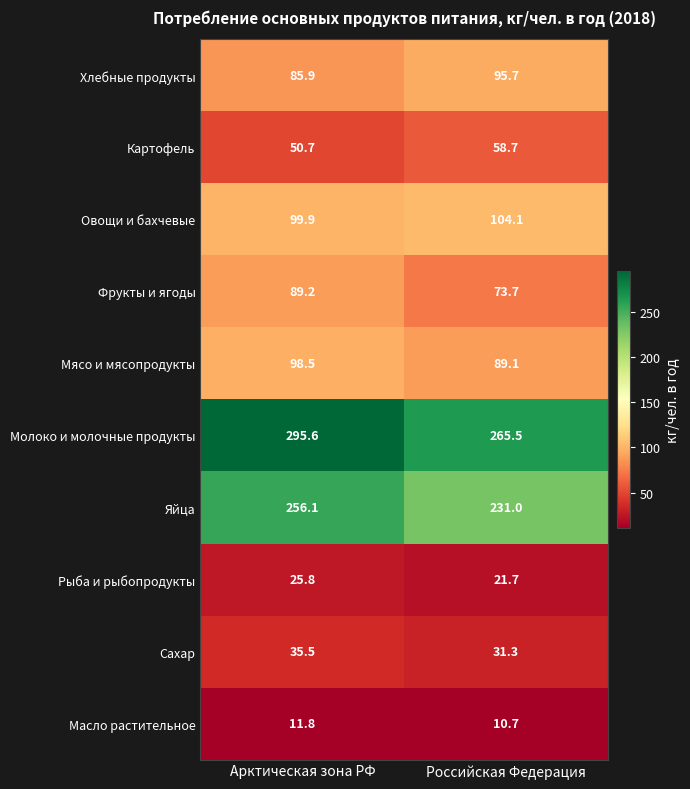

Rank the series at Российская Федерация from highest to lowest value.

Молоко и молочные продукты, Яйца, Овощи и бахчевые, Хлебные продукты, Мясо и мясопродукты, Фрукты и ягоды, Картофель, Сахар, Рыба и рыбопродукты, Масло растительное